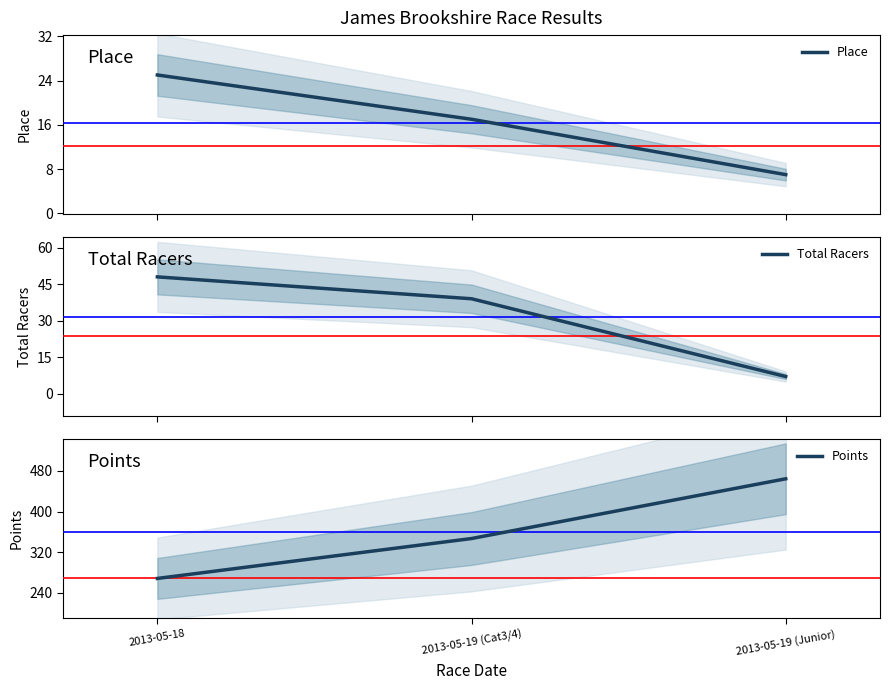

Which category has the highest value across all series?

2013-05-19 (Junior)